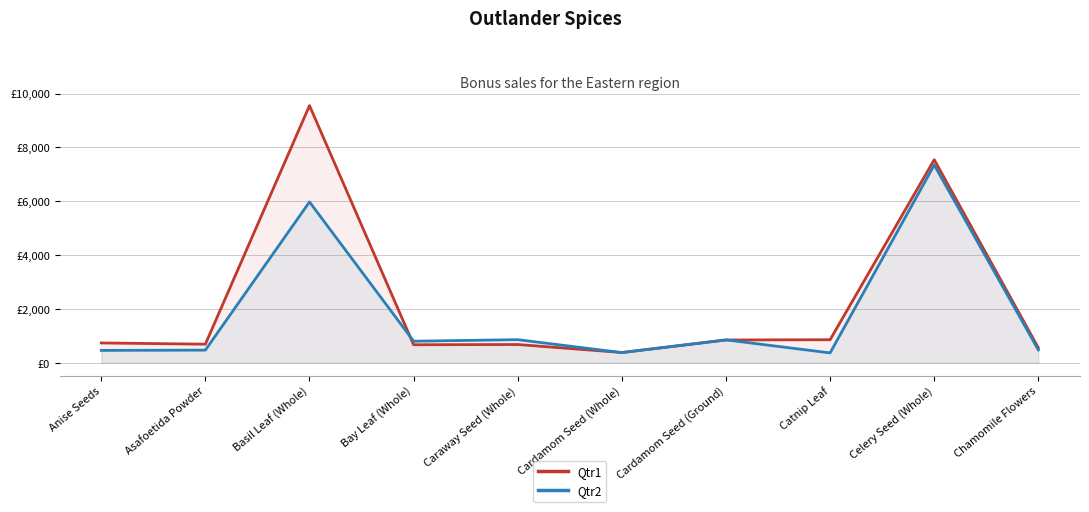

Read the Qtr1 value at Caraway Seed (Whole), to the nearest 50.

700